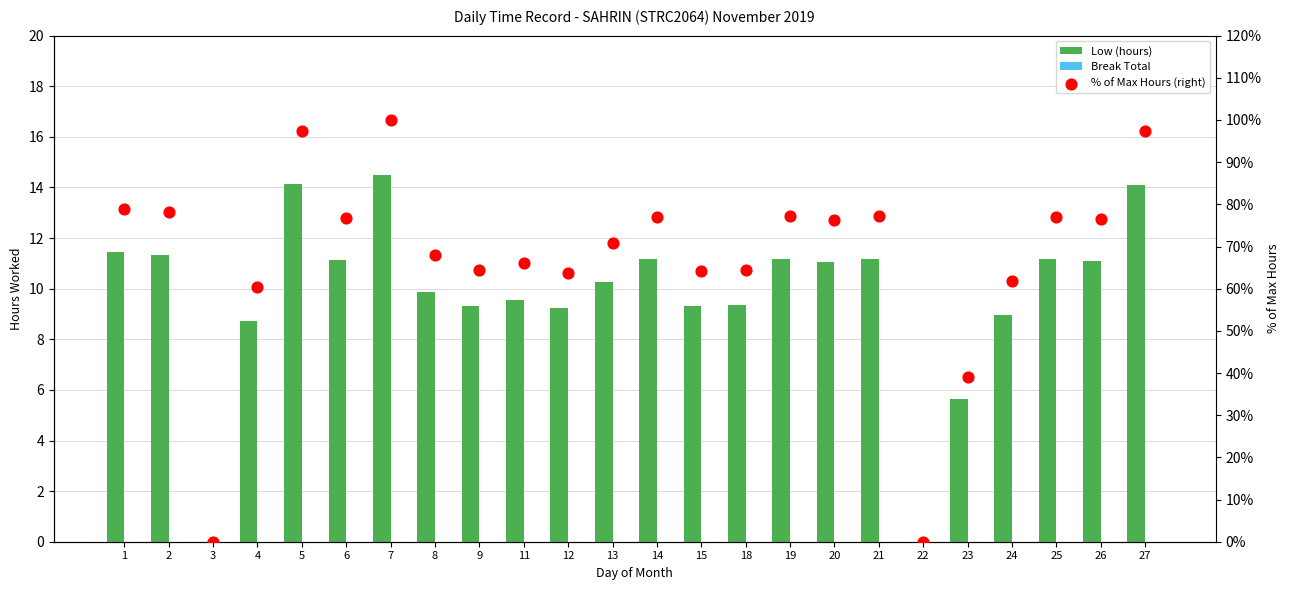

Which series has the largest Y range (max minus min)?

% of Max Hours (right)